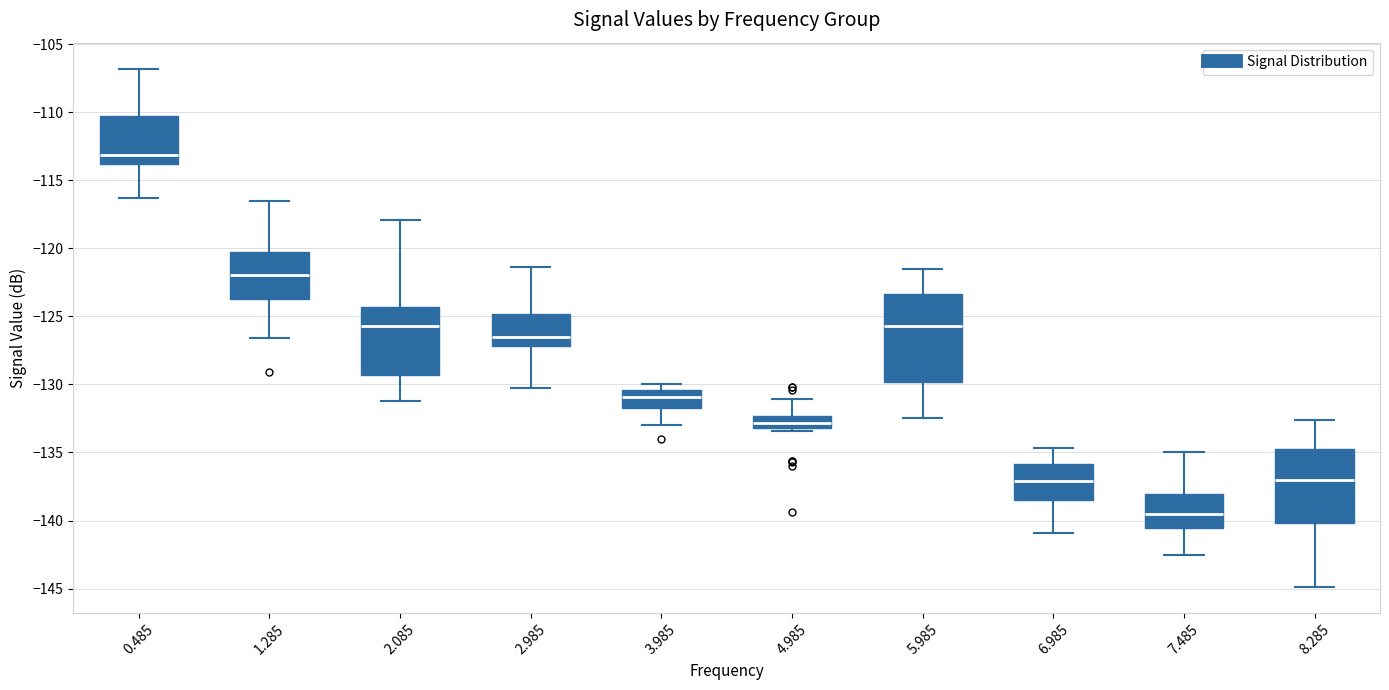

Where does the median line of the box at x = 3.985 sit on the y-axis? The values are not printed on the chart, so give them approximately, as read against the axis.

-131.0